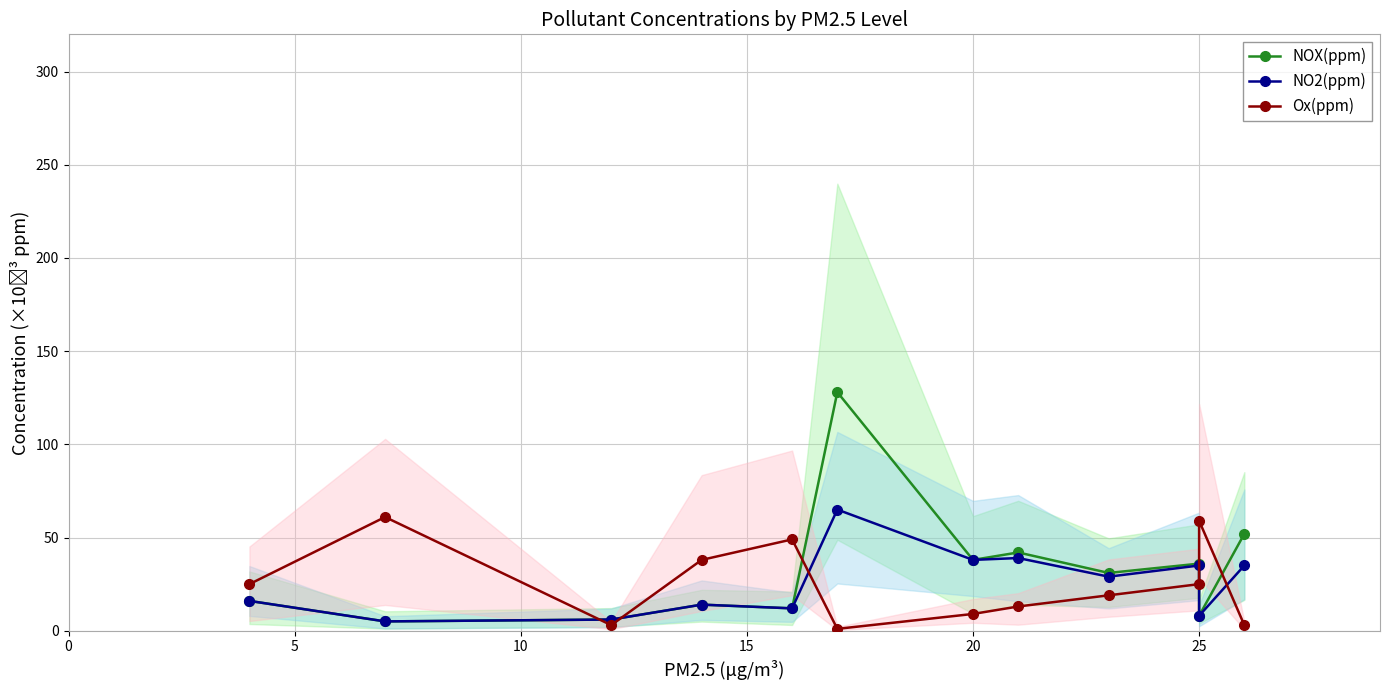

Rank the series at 11 from lowest to highest value.

Ox(ppm), NO2(ppm), NOX(ppm)